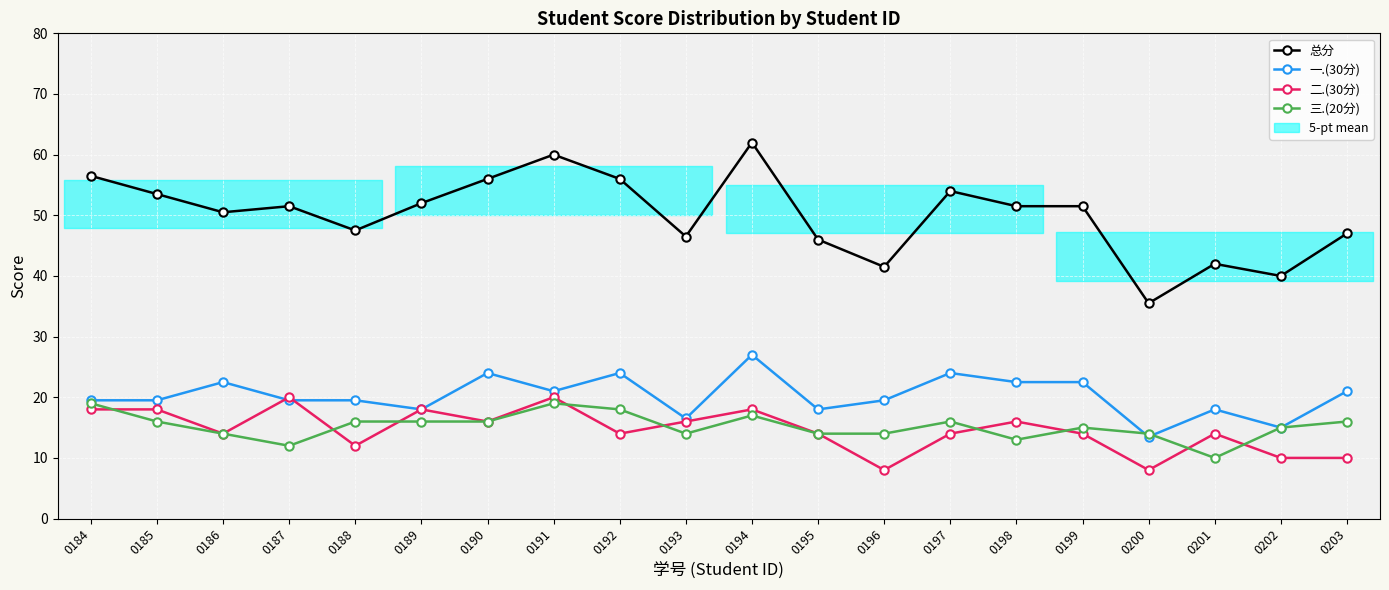

Where does the 二.(30分) series first go above 14?

0184